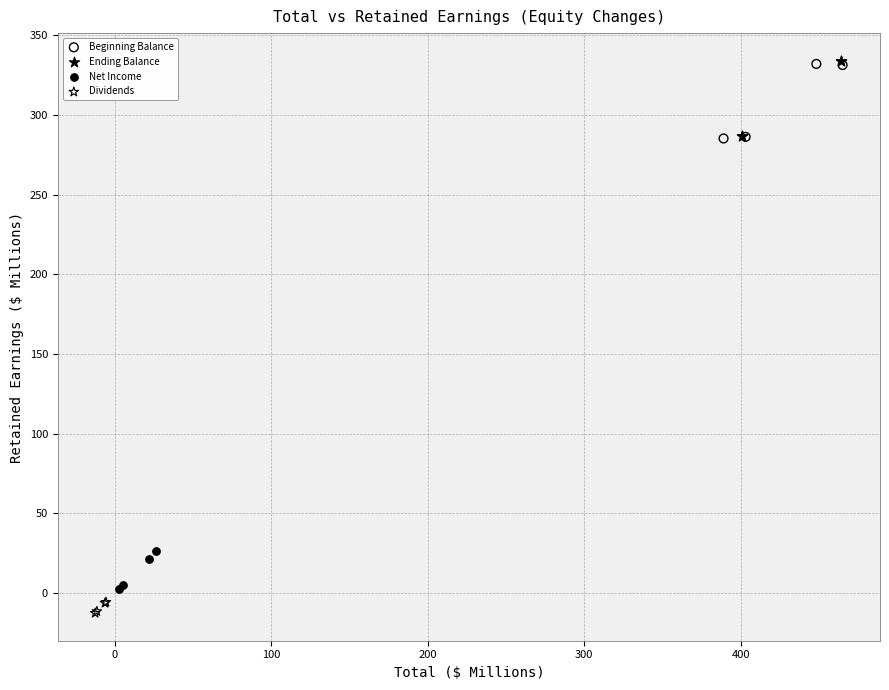

Which series has the largest Y range (max minus min)?

Ending Balance